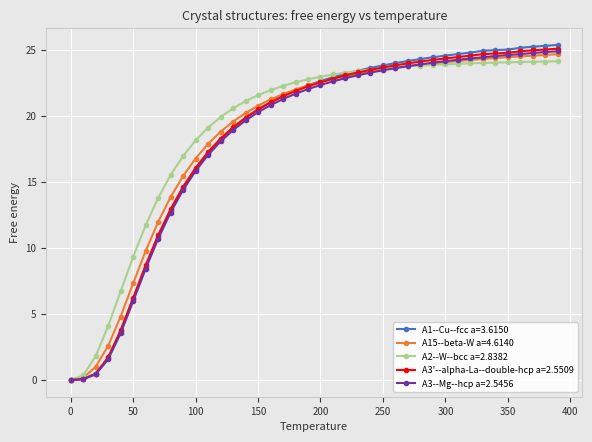

How many lines are shown in the chart?

5